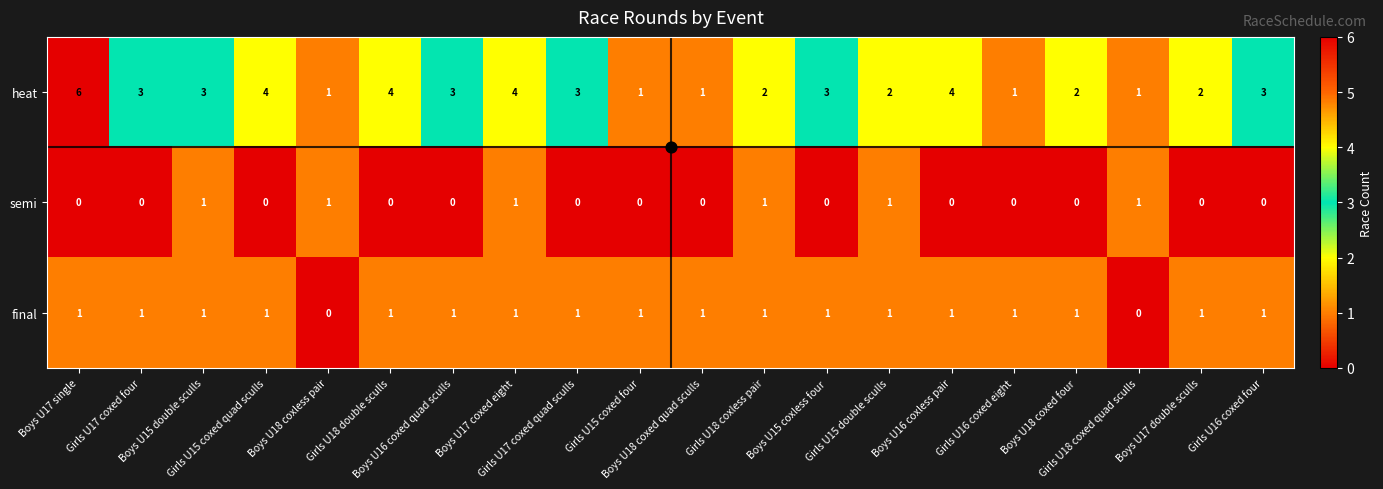

How many final values are between 1 and 2?

18